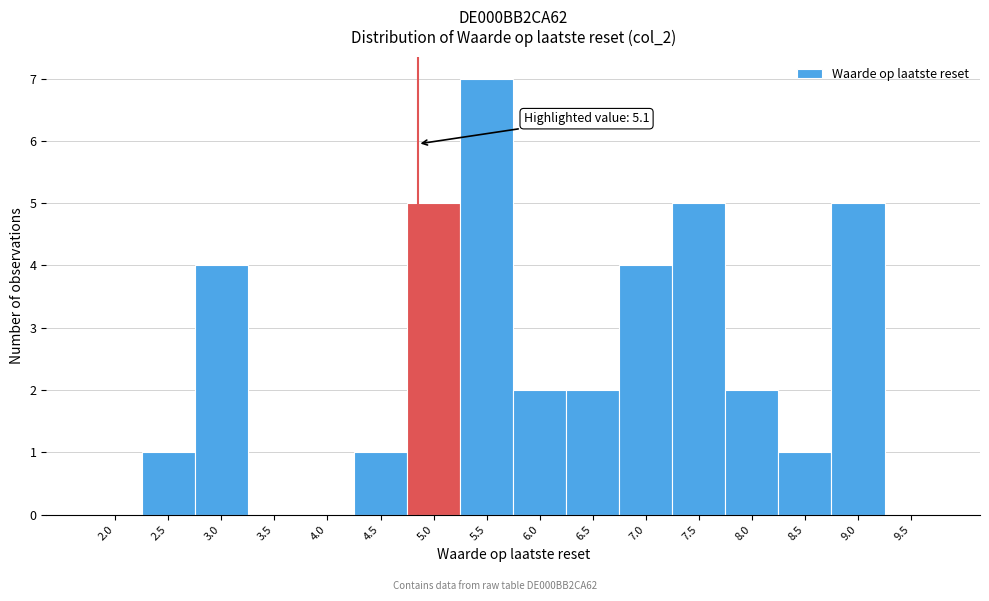

Reading left to right, extract all data points from this chart.

2.0=0	2.5=1	3.0=4	3.5=0	4.0=0	4.5=1	5.0=5	5.5=7	6.0=2	6.5=2	7.0=4	7.5=5	8.0=2	8.5=1	9.0=5	9.5=0